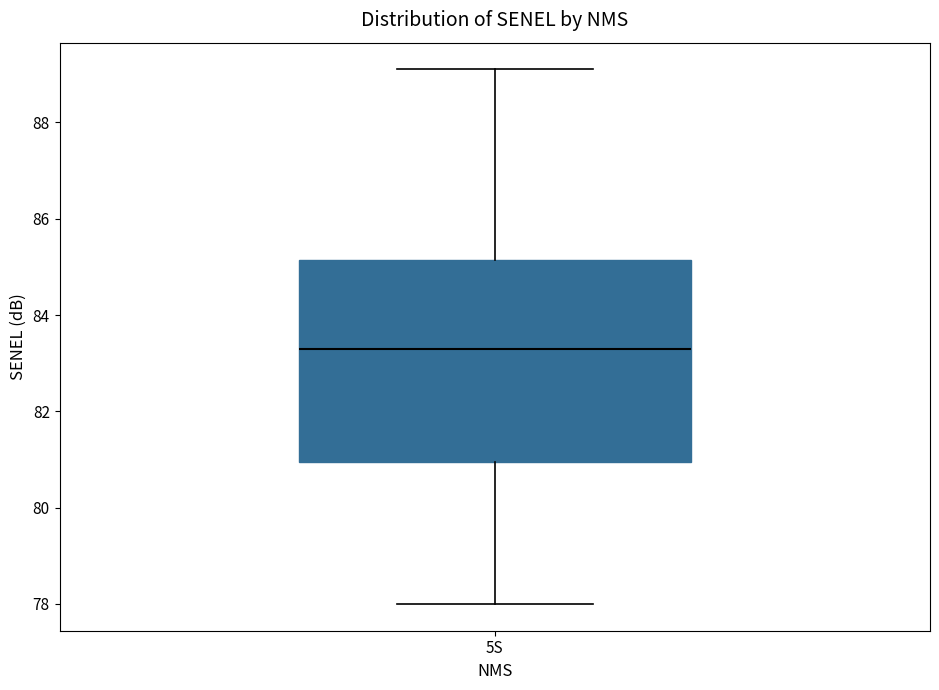

Read this box plot against the y-axis: the position of the median line, the range covered by the box, and the ends of both whiskers. The values are not printed on the chart, so give them approximately, as read against the axis.

median 83.4, box 81.0 to 85.2, whiskers 78.0 to 89.2